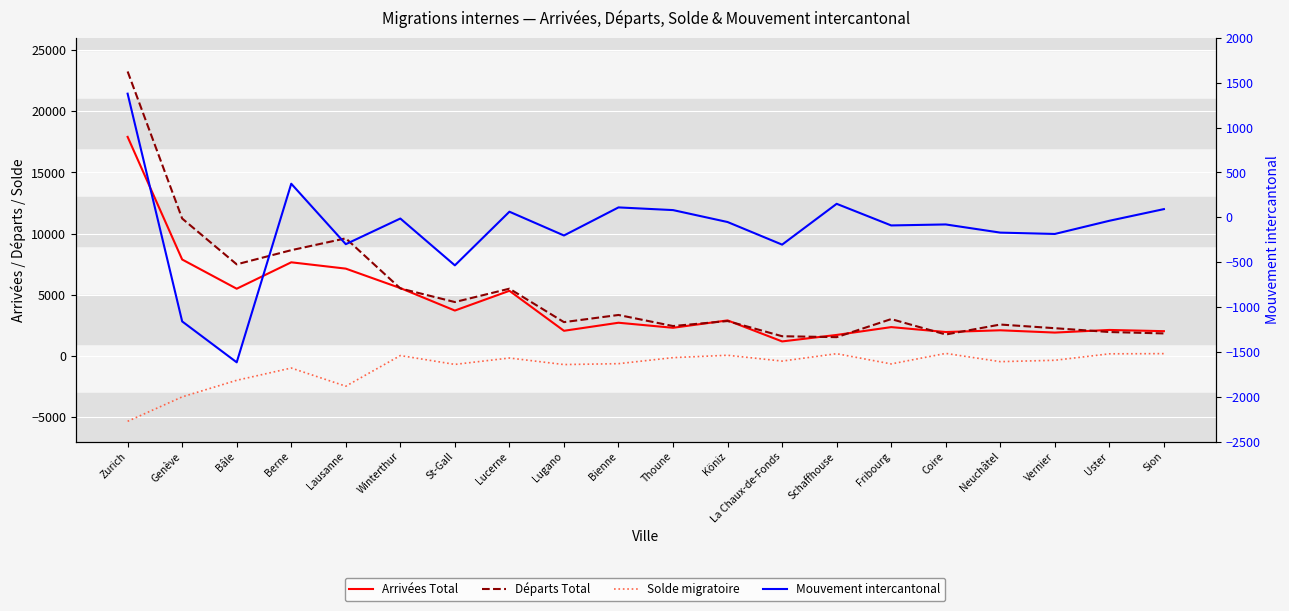

Where is the first local maximum for Mouvement intercantonal?

Berne